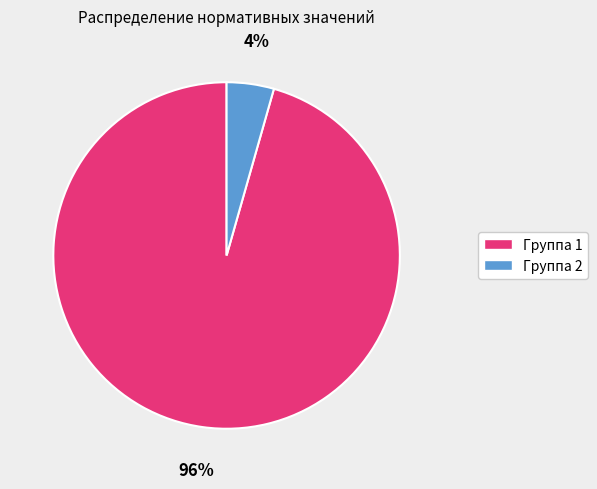

To the nearest percent, what is the average slice percentage?

50%